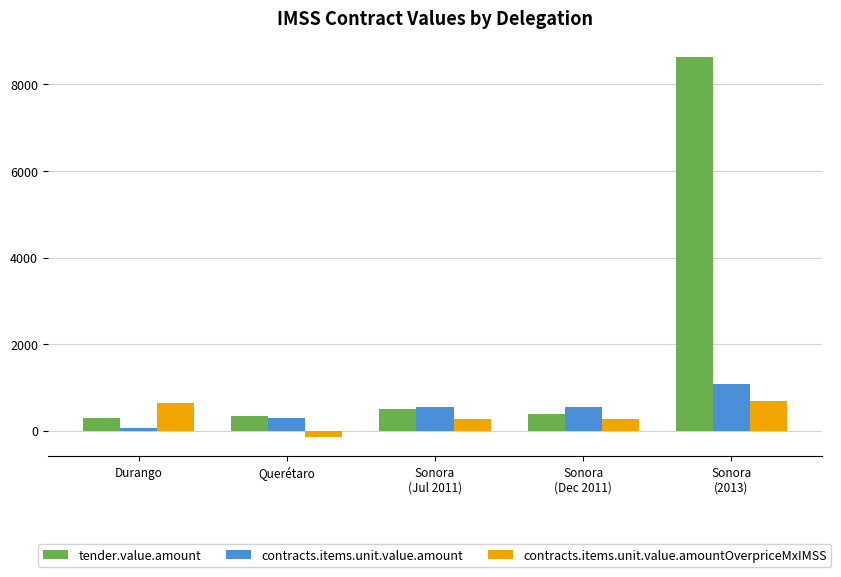

What is the label of the 1st bar from the right?

Sonora
(2013)